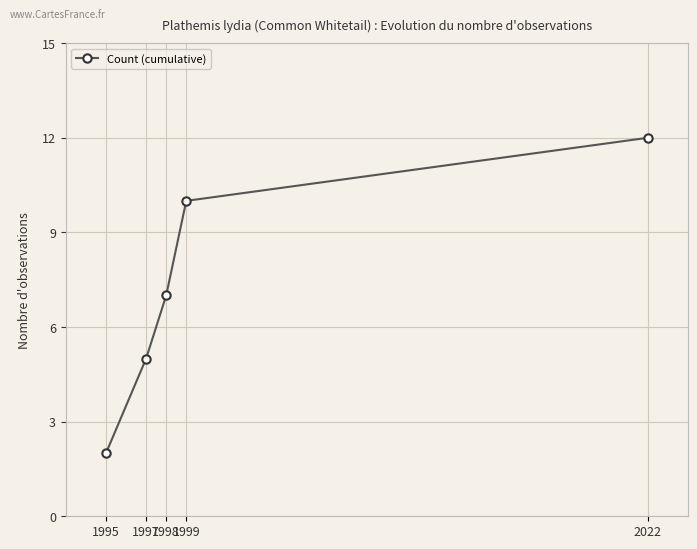

True or false: the data shows 7 at 1998.

True